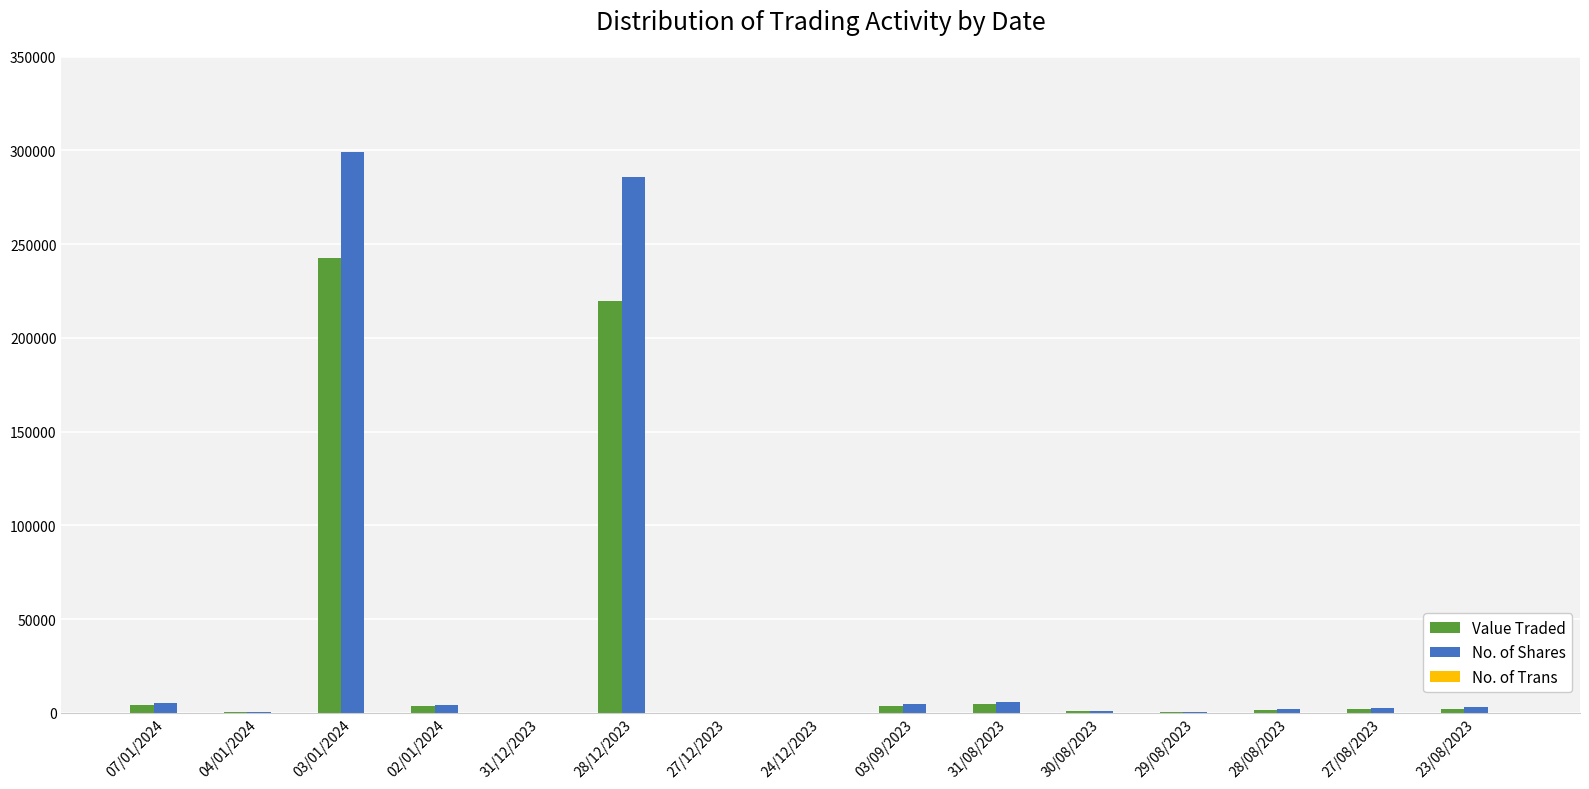

Where is No. of Shares nearest to the value 149630?

28/12/2023